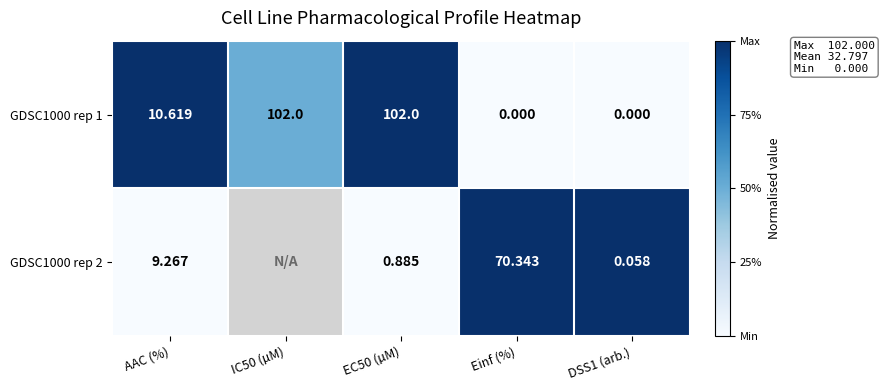

At how many categories does at least one series exceed 0?

5